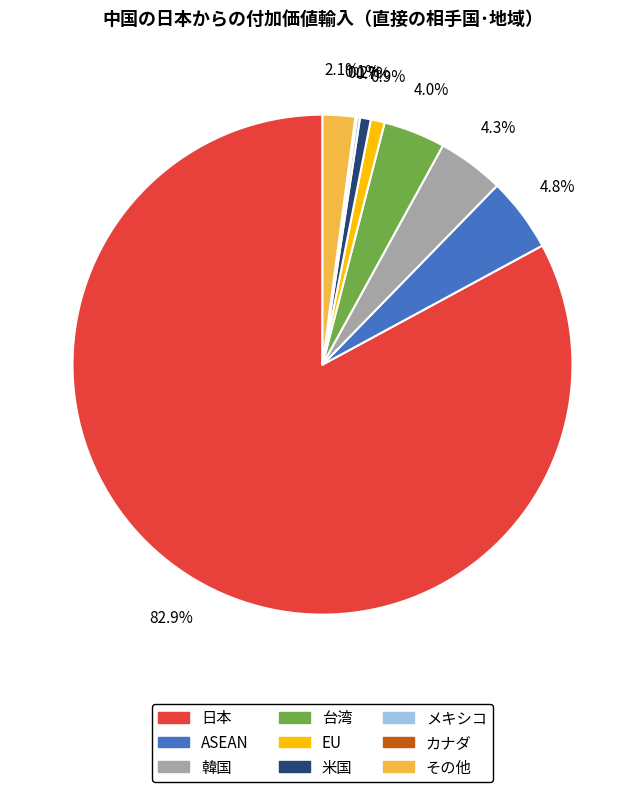

Which slice represents more than half of the pie?

日本